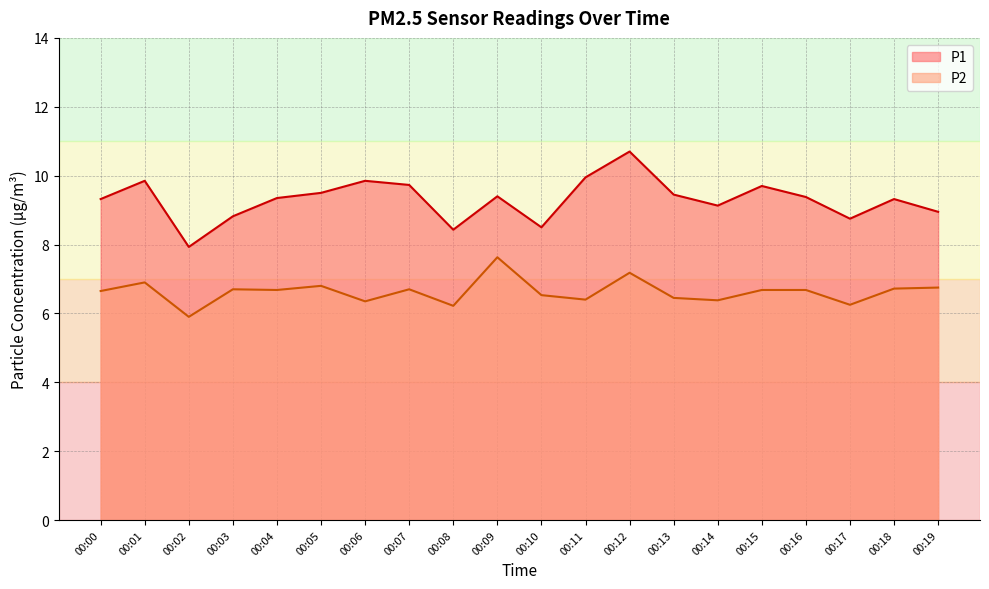

How many data points in P2 are above 6?

19